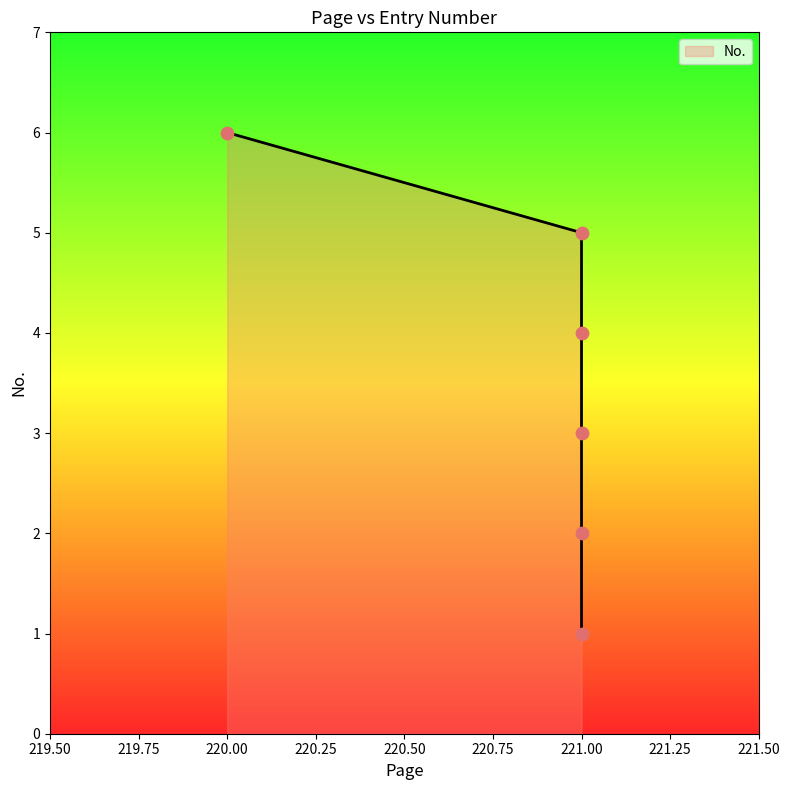

What is the ratio of the value at 221 to the value at 221?

0.5